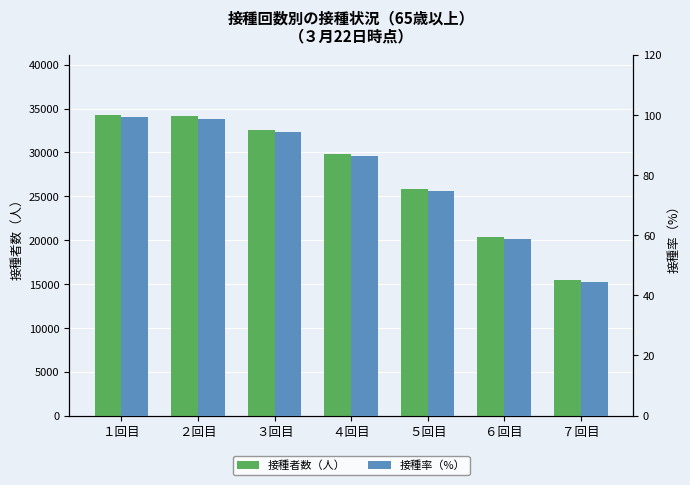

What is the label of the 1st bar from the left?

１回目